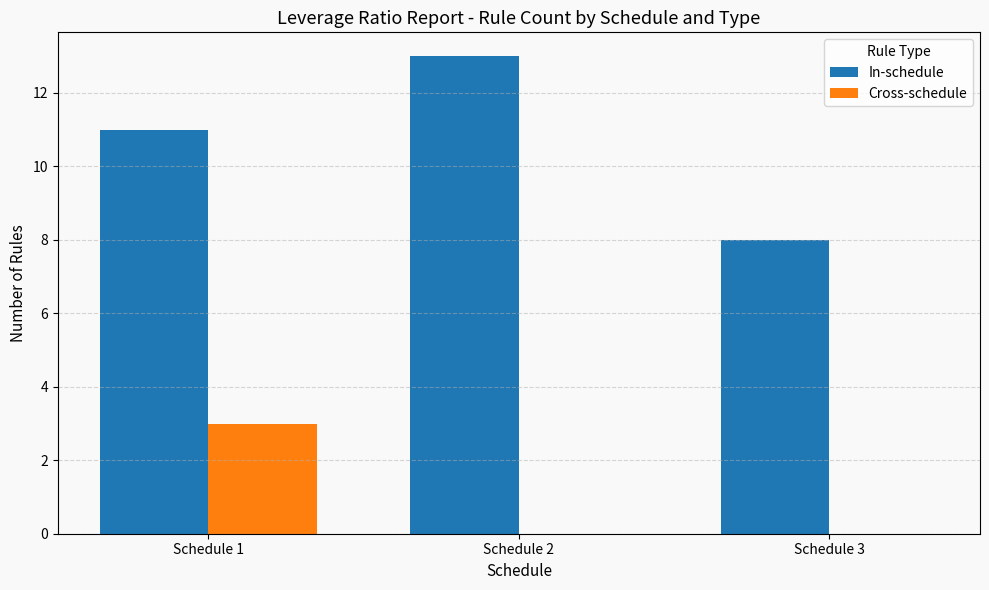

At which category is the sum across all series the highest?

Schedule 1